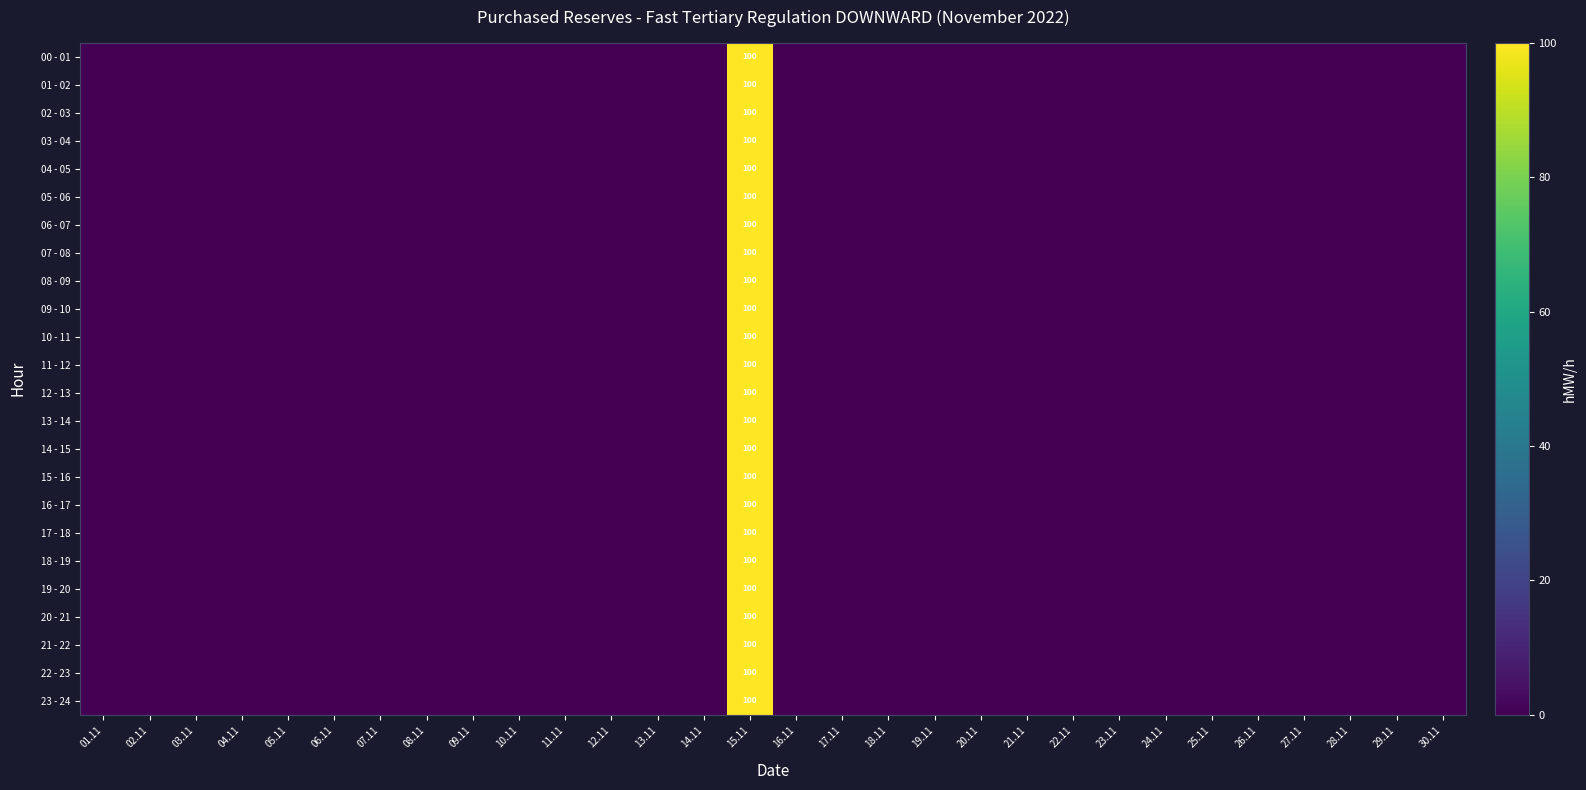

At 01.11, list the series in order from largest to smallest.

00 - 01, 01 - 02, 02 - 03, 03 - 04, 04 - 05, 05 - 06, 06 - 07, 07 - 08, 08 - 09, 09 - 10, 10 - 11, 11 - 12, 12 - 13, 13 - 14, 14 - 15, 15 - 16, 16 - 17, 17 - 18, 18 - 19, 19 - 20, 20 - 21, 21 - 22, 22 - 23, 23 - 24